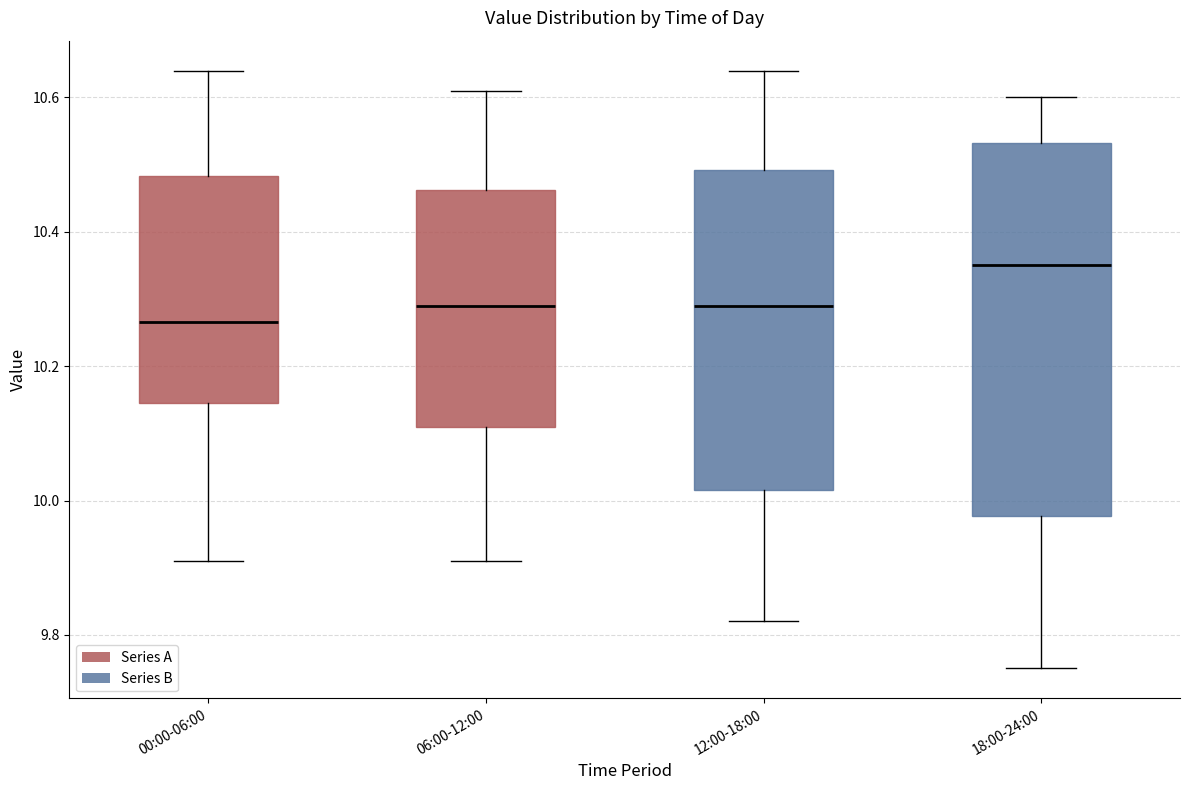

Reading left to right, transcribe this box plot: for each box, give where its median line is, the range the box spans, and where its two whiskers end, as read against the y-axis. The values are not printed on the chart, so give them approximately, as read against the axis.

00:00-06:00: median 10.26, box 10.14 to 10.48, whiskers 9.92 to 10.64
06:00-12:00: median 10.30, box 10.12 to 10.46, whiskers 9.92 to 10.62
12:00-18:00: median 10.30, box 10.02 to 10.50, whiskers 9.82 to 10.64
18:00-24:00: median 10.36, box 9.98 to 10.54, whiskers 9.76 to 10.60